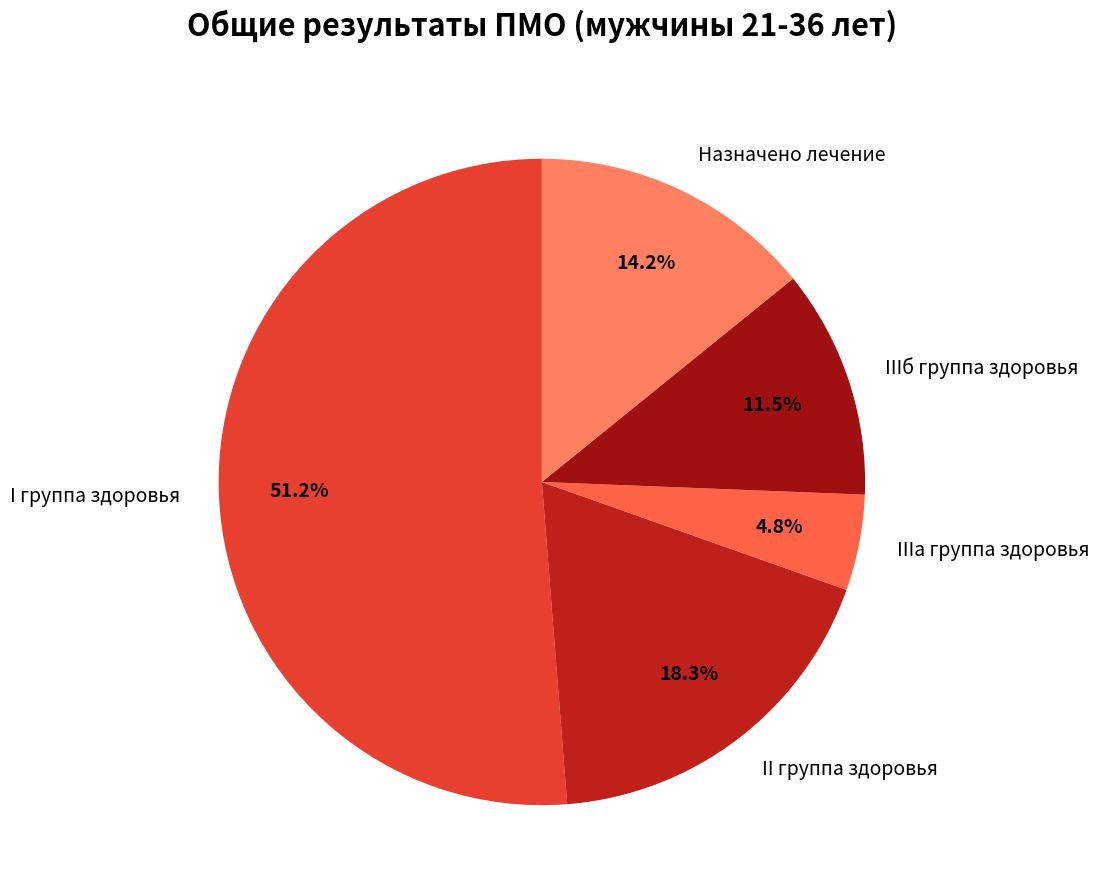

Which slice is the largest?

I группа здоровья